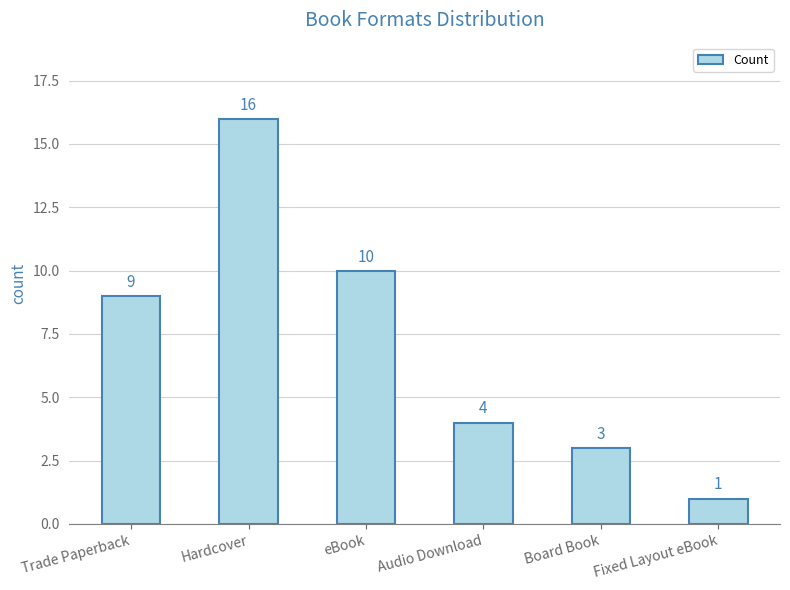

What is the change in value from Hardcover to Board Book?

-13